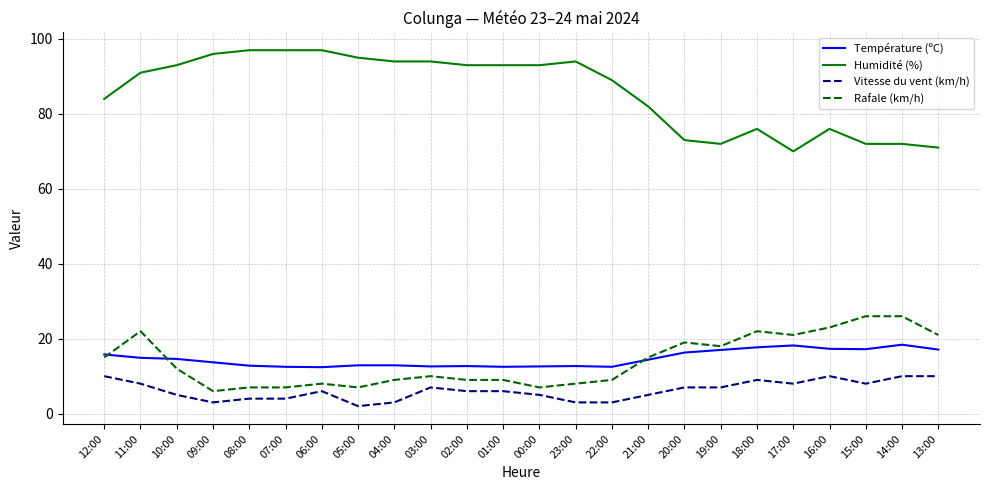

What is the highest value of the Température (ºC) series?

18.4